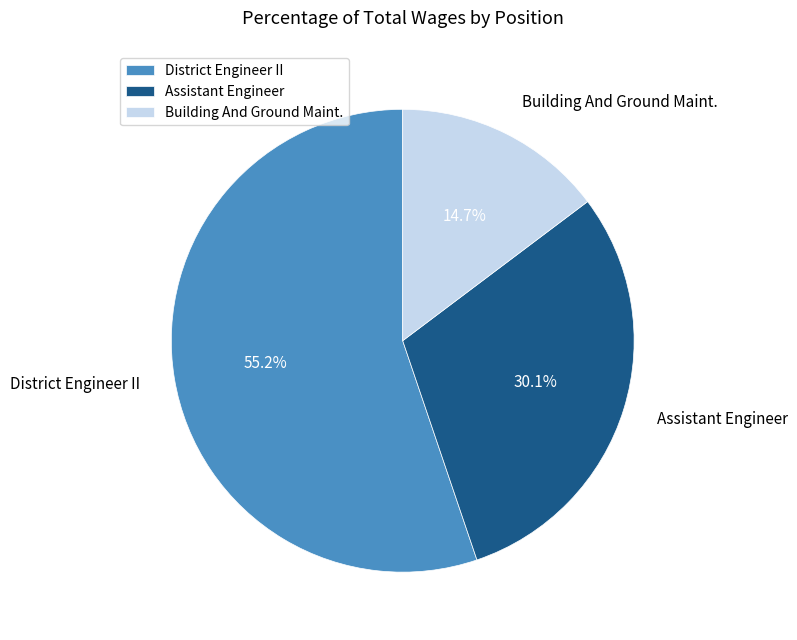

To the nearest percent, what percentage of the pie is Building And Ground Maint.?

15%